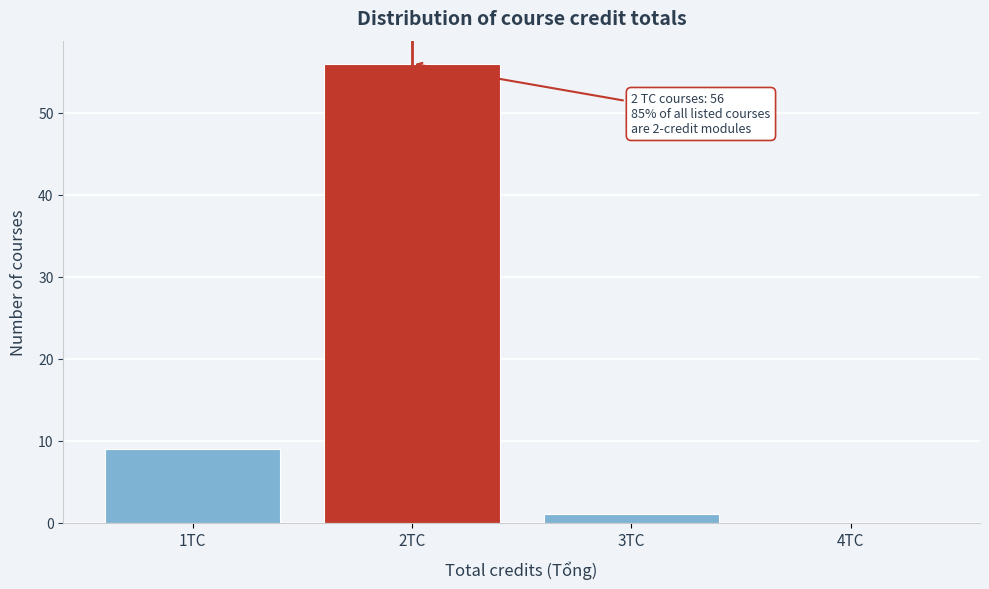

Over which range of the x-axis is the bar tallest?

1.5 to 2.5